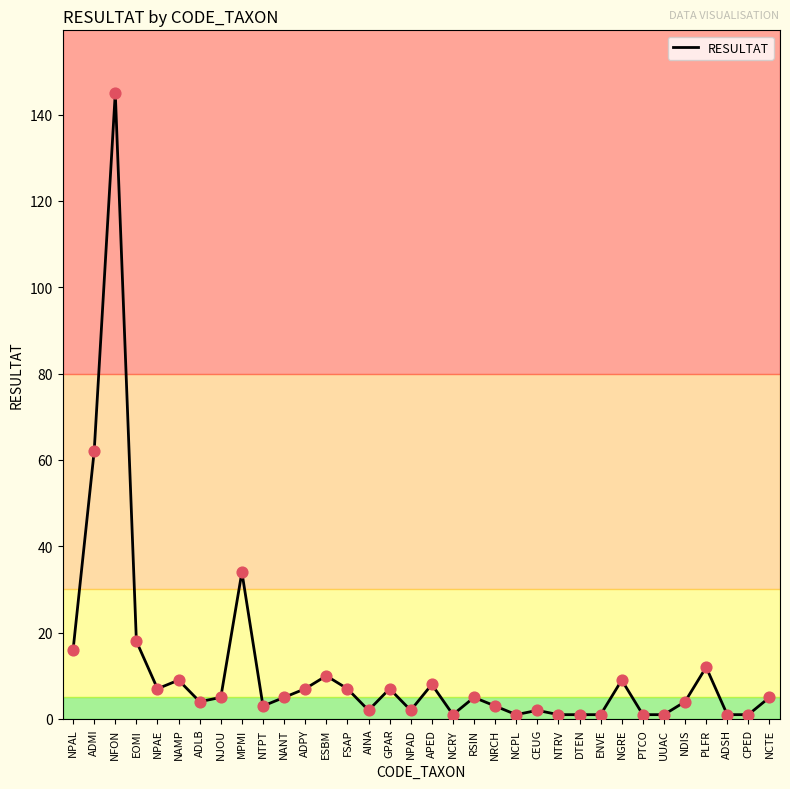

Approximately how many times larger is the value at NAMP compared to UUAC?

9.0